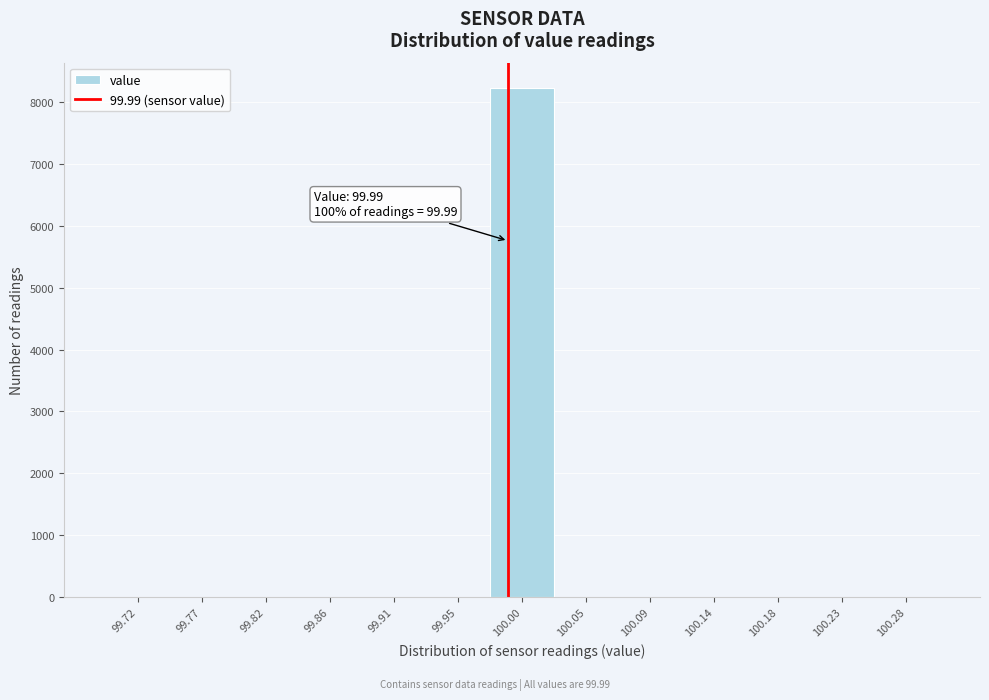

Over which range of the x-axis is the bar tallest?

99.975 to 100.025